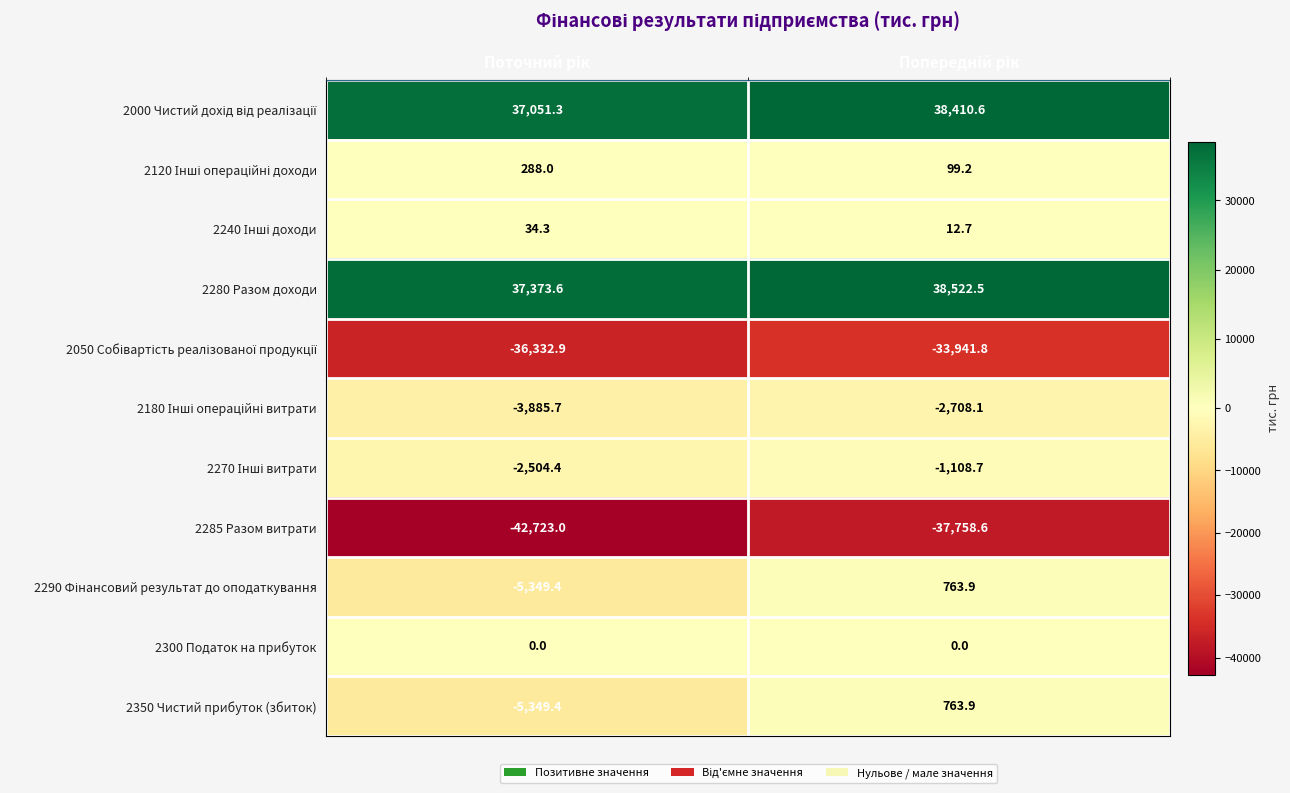

Which series has the largest total across all categories?

2280 Разом доходи